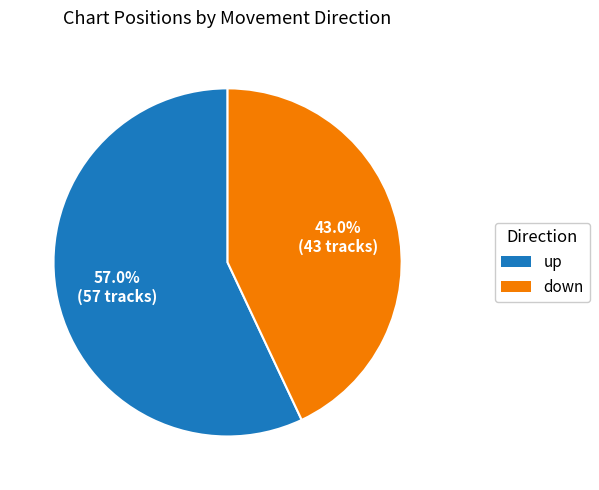

Count the number of slices in the pie.

2